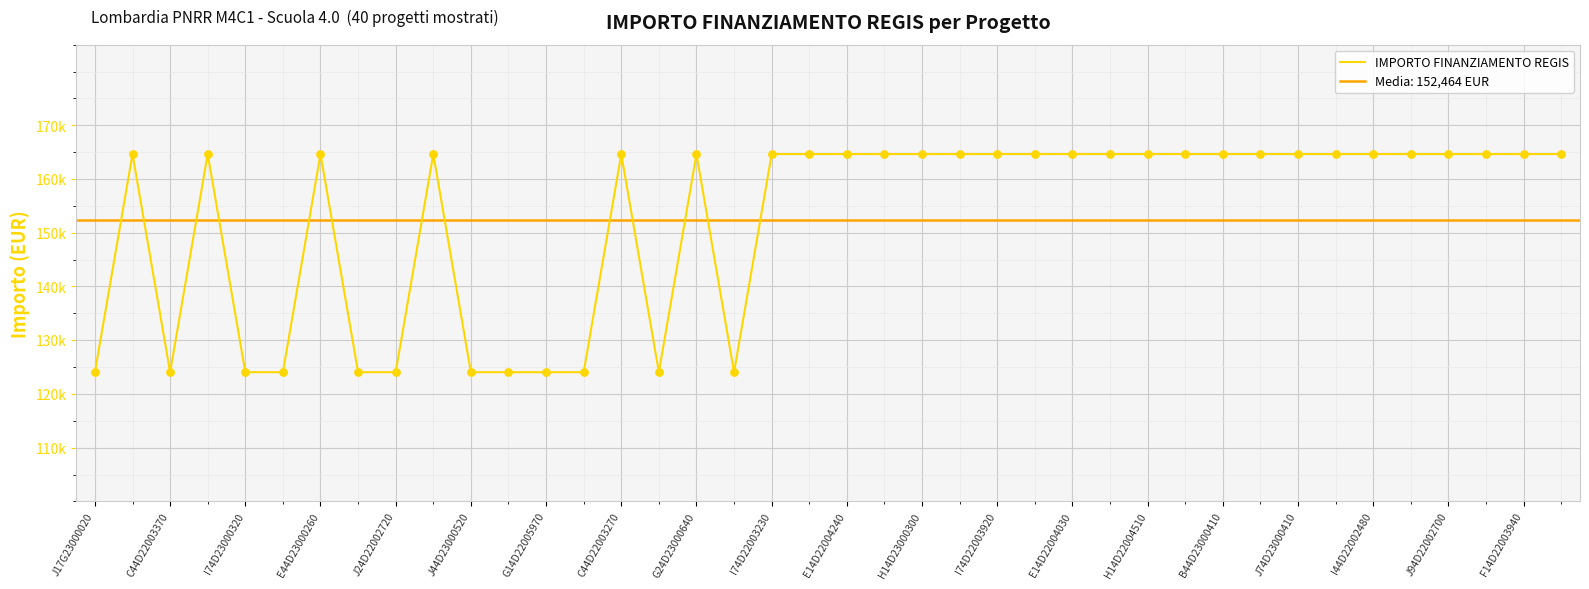

Approximately how many times larger is the value at J24D22002720 compared to E44D23000260?

0.8